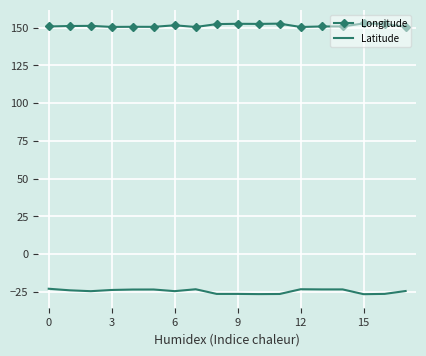

True or false: Longitude and Latitude intersect in this chart.

False